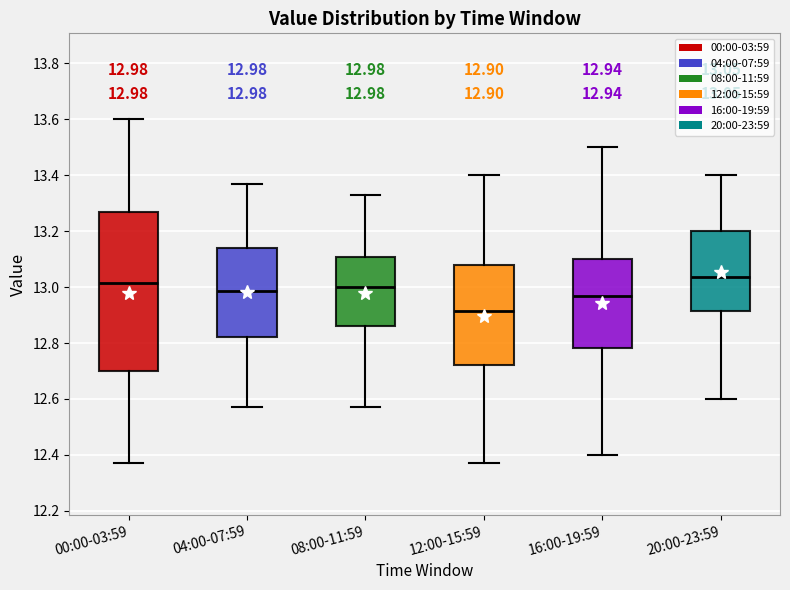

Comparing the boxes themselves (not the whiskers), which one is the tallest?

00:00-03:59